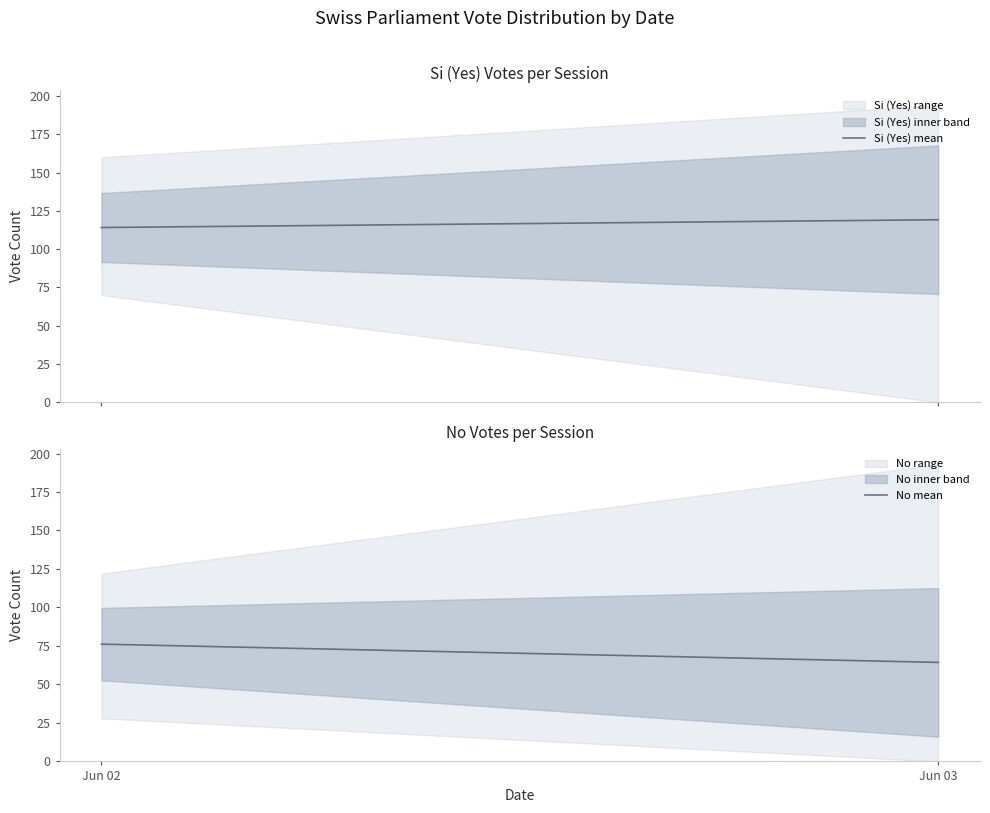

Between Jun 02 and Jun 03, which is larger?

Jun 03